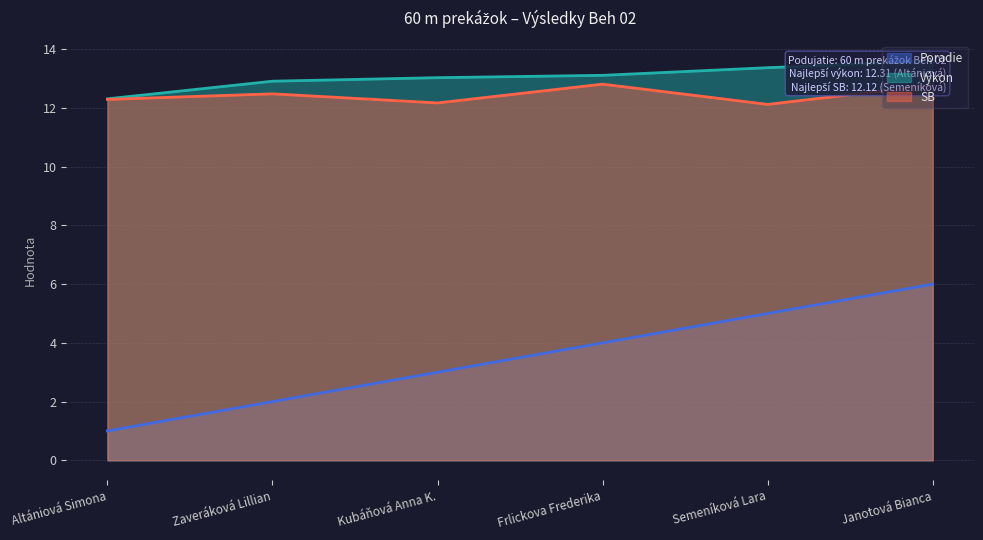

How many interior local peaks does the SB series have?

2